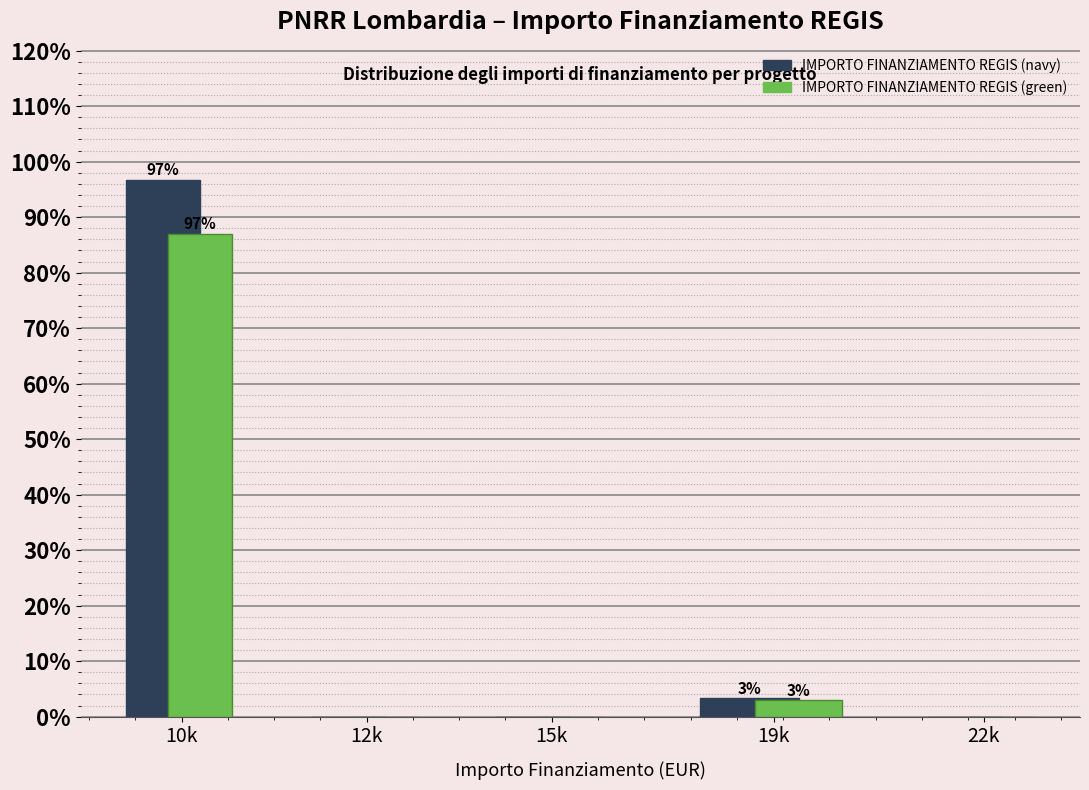

Reading left to right, transcribe all the data shown in this chart.

IMPORTO FINANZIAMENTO REGIS (navy): 10k=96.7	12k=0.0	15k=0.0	19k=3.3	22k=0.0
IMPORTO FINANZIAMENTO REGIS (green): 10k=87.0	12k=0.0	15k=0.0	19k=3.0	22k=0.0